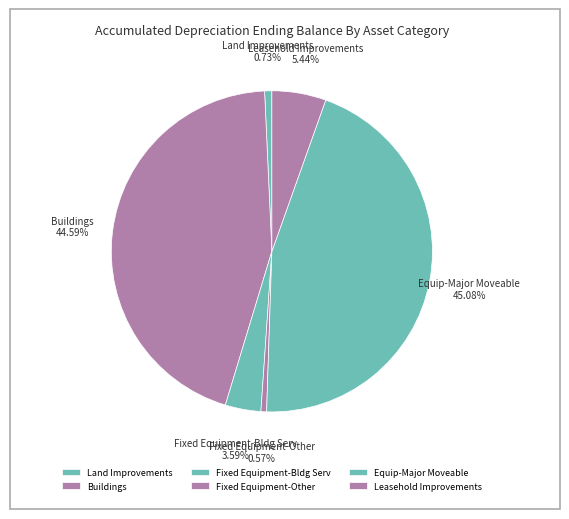

How many slices are in this pie chart?

6